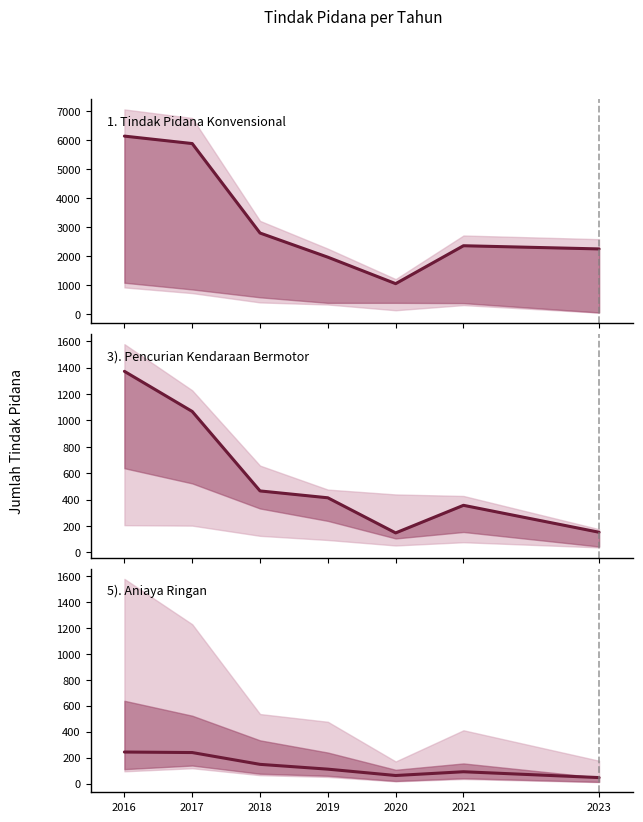

Reading left to right, what are all the values shown in this chart?

1. Tindak Pidana Konvensional: 2016=6132	2017=5875	2018=2789	2019=1956	2020=1043	2021=2351	2023=2241
3). Pencurian Kendaraan Bermotor: 2016=1372	2017=1068	2018=466	2019=414	2020=148	2021=357	2023=153
5). Aniaya Ringan: 2016=243	2017=239	2018=148	2019=111	2020=62	2021=91	2023=46